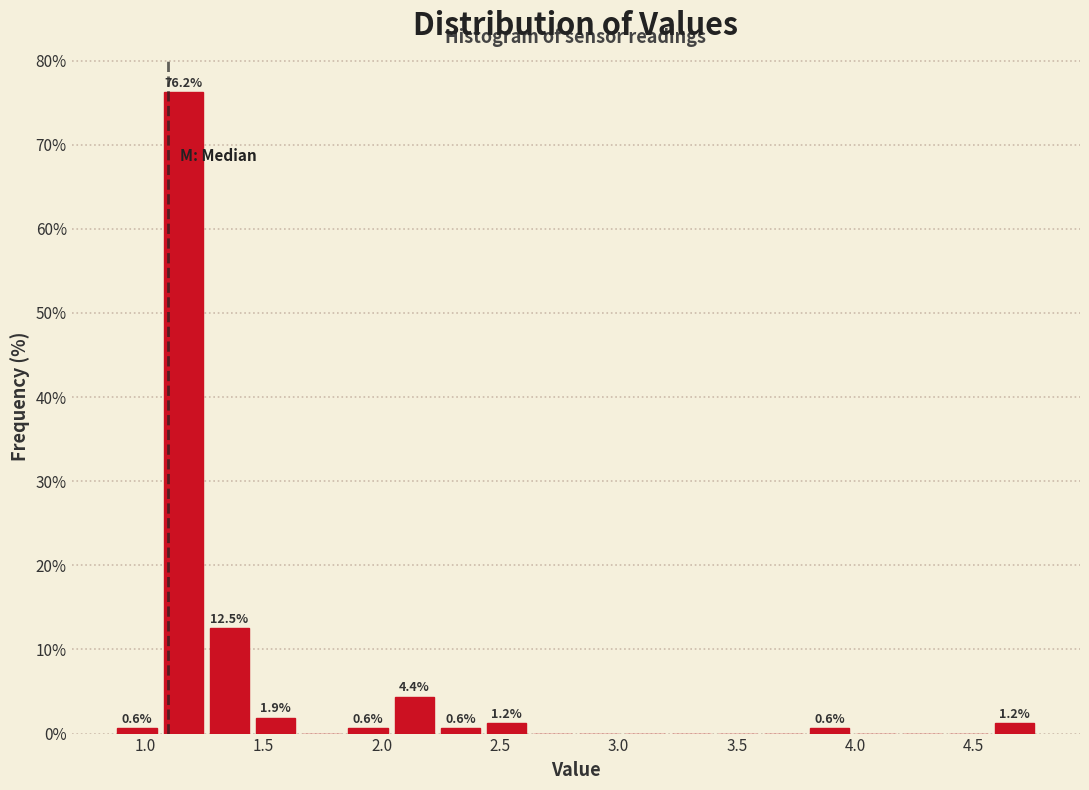

Around what value on the x-axis is the tallest bar? Give the approximate position of its centre, as read against the axis.

1.15